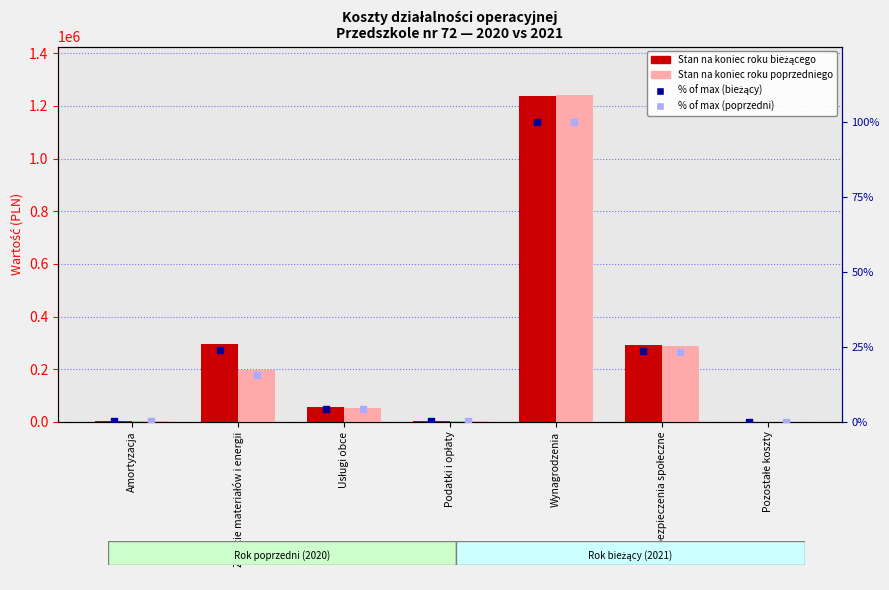

At how many categories does at least one series exceed 109970?

3